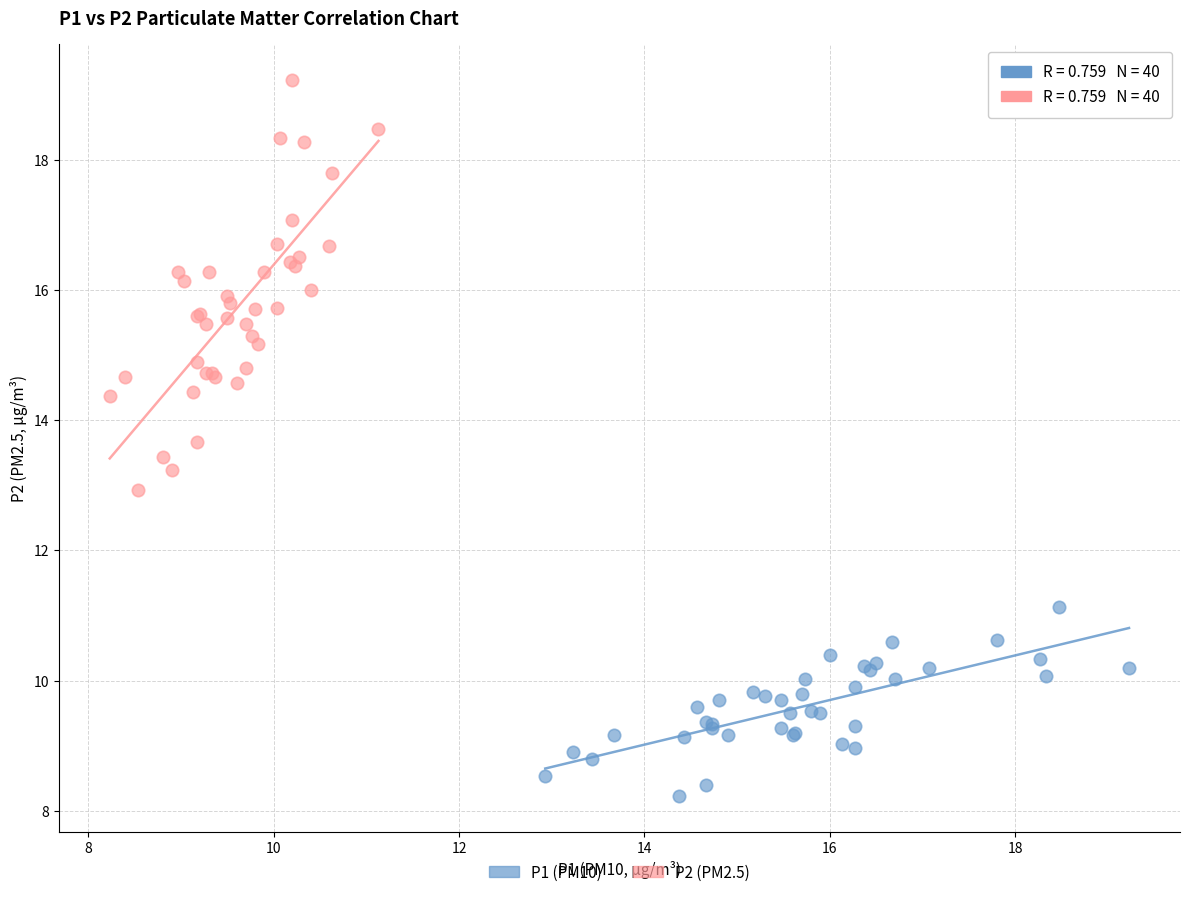

Which series reaches the maximum Y coordinate?

P2 (PM2.5)